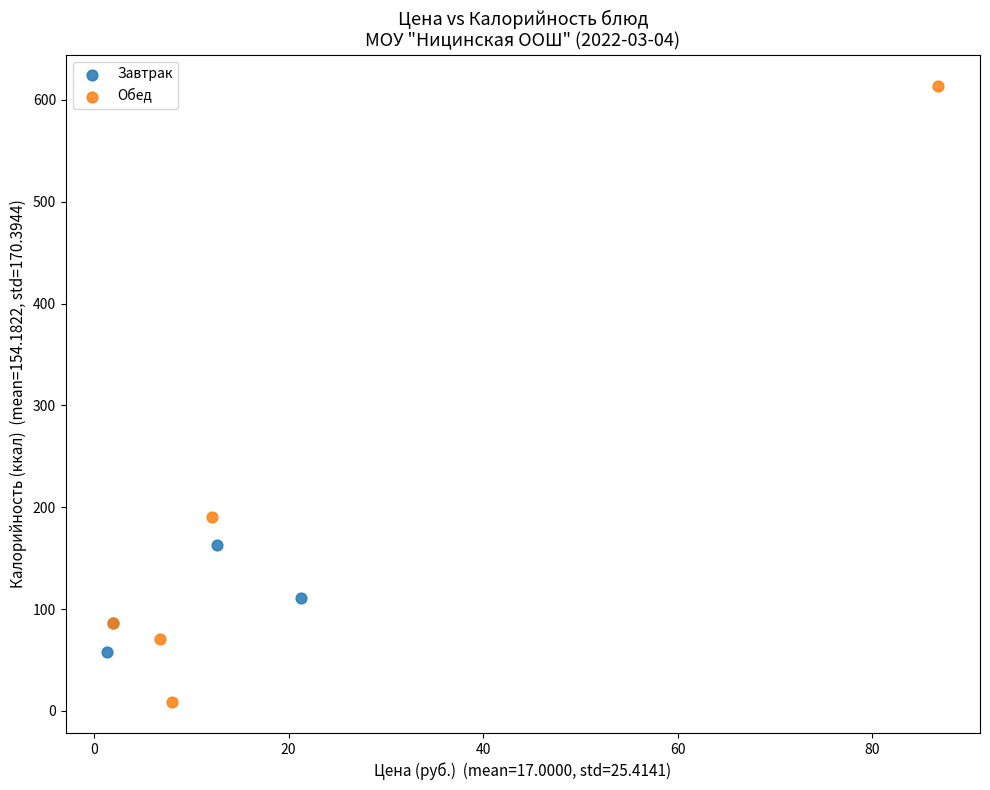

Which series contains the highest Y value?

Обед